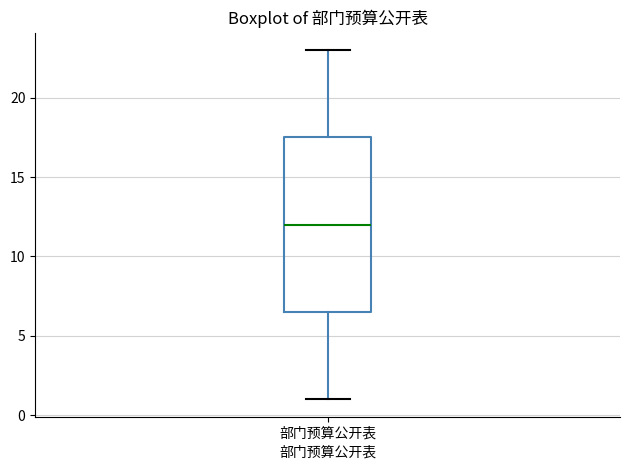

Where does the upper whisker of the box for 部门预算公开表 end on the y-axis? The values are not printed on the chart, so give them approximately, as read against the axis.

23.0